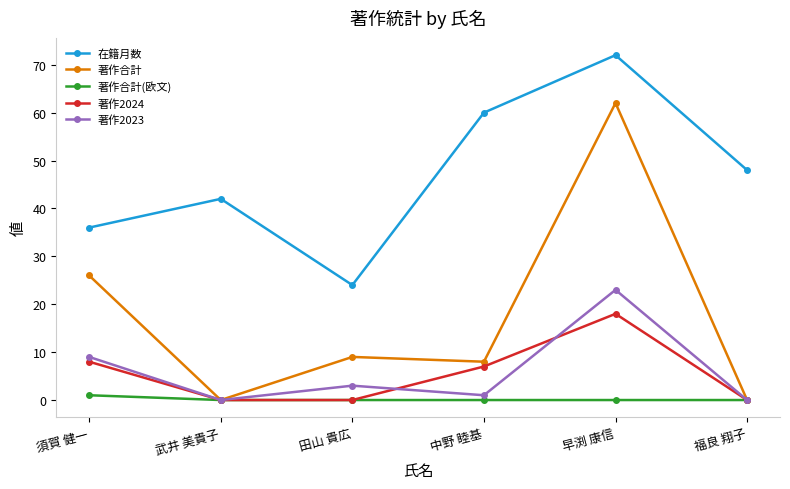

True or false: 著作2023 and 在籍月数 intersect in this chart.

False